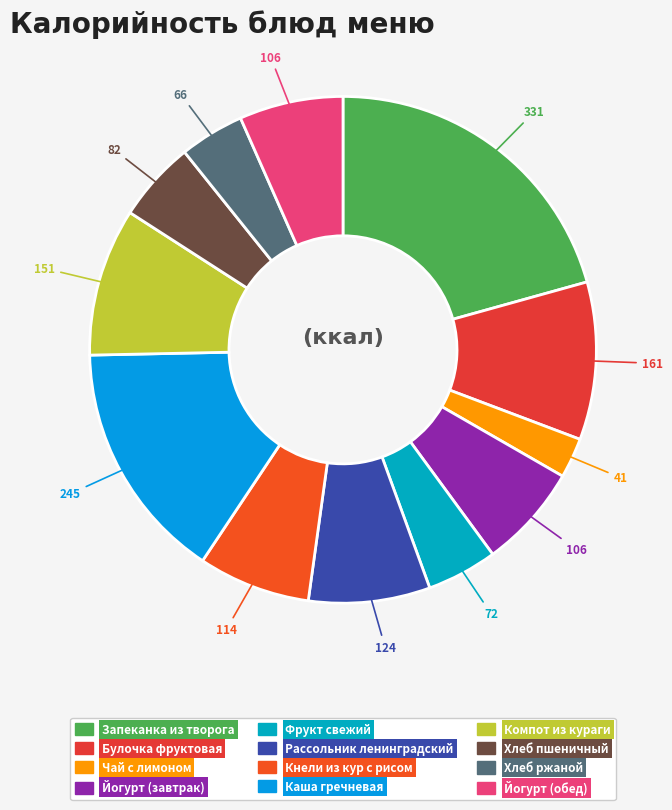

Is the sum of Булочка фруктовая and Чай с лимоном greater than half?

No